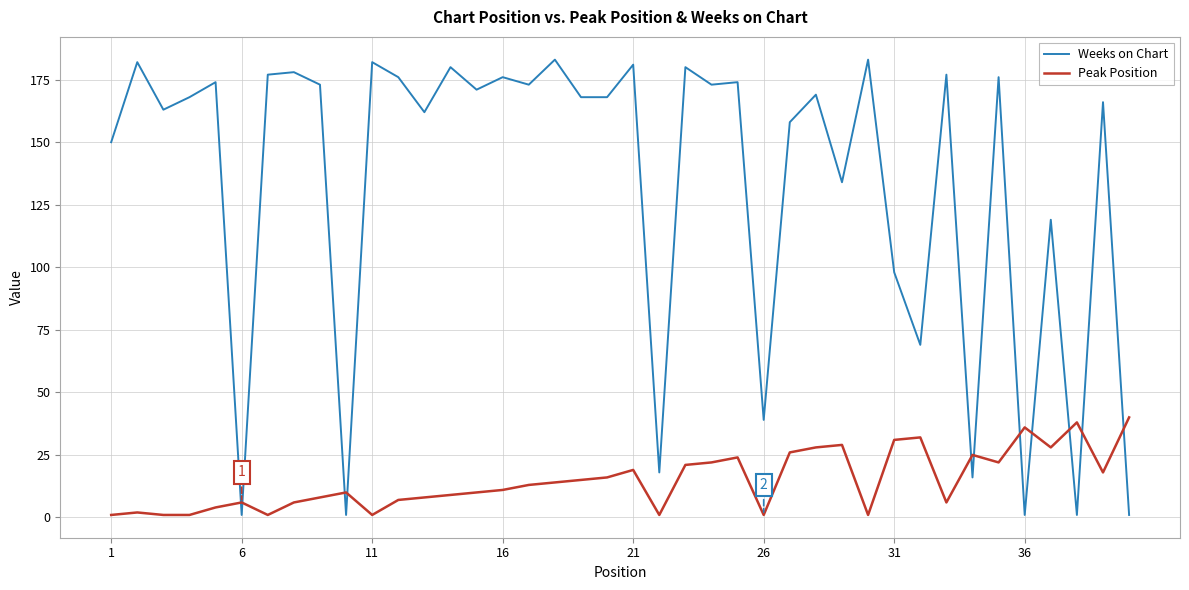

What is the highest value of the Weeks on Chart series?

183